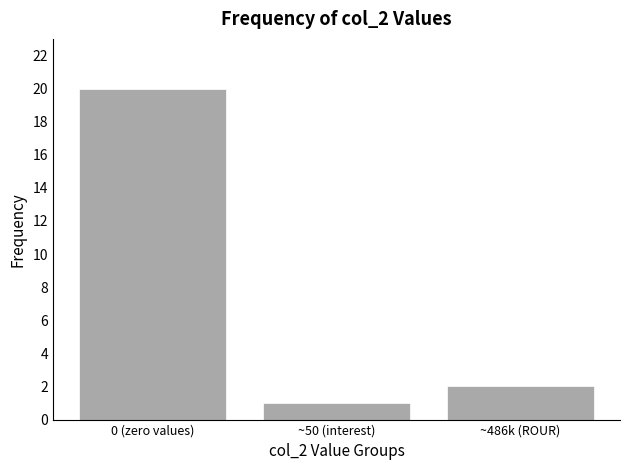

Reading right to left, extract all data points from this chart.

~486k (ROUR)=2	~50 (interest)=1	0 (zero values)=20